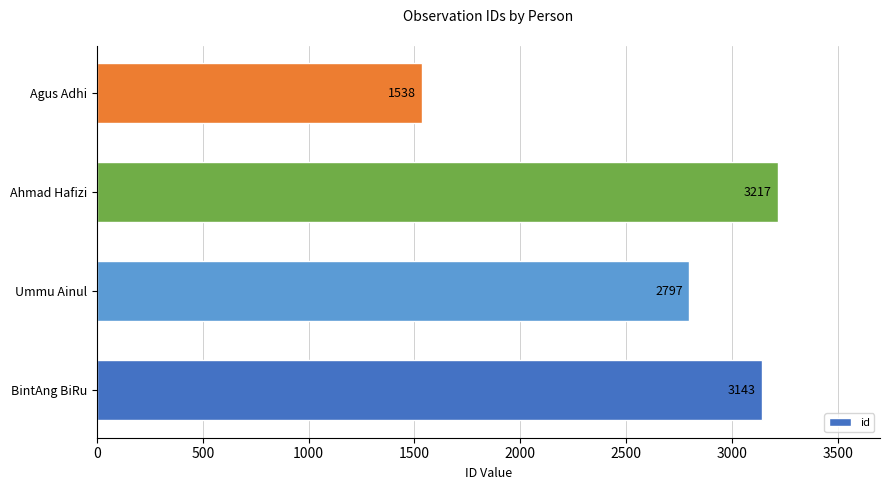

How many bars are there in total?

4